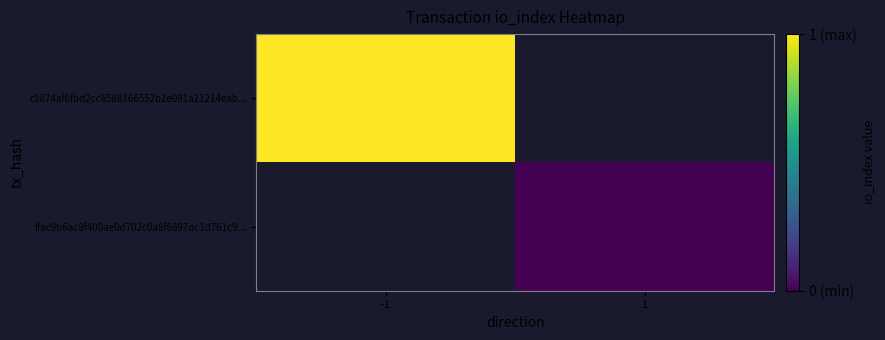

At 1, list the series in order from smallest to largest.

c1874af6fbd2cc8588166552b2e091a21214eab..., ffac9b6ac8f400ae0d702c0a8f6897dc1d761c9...